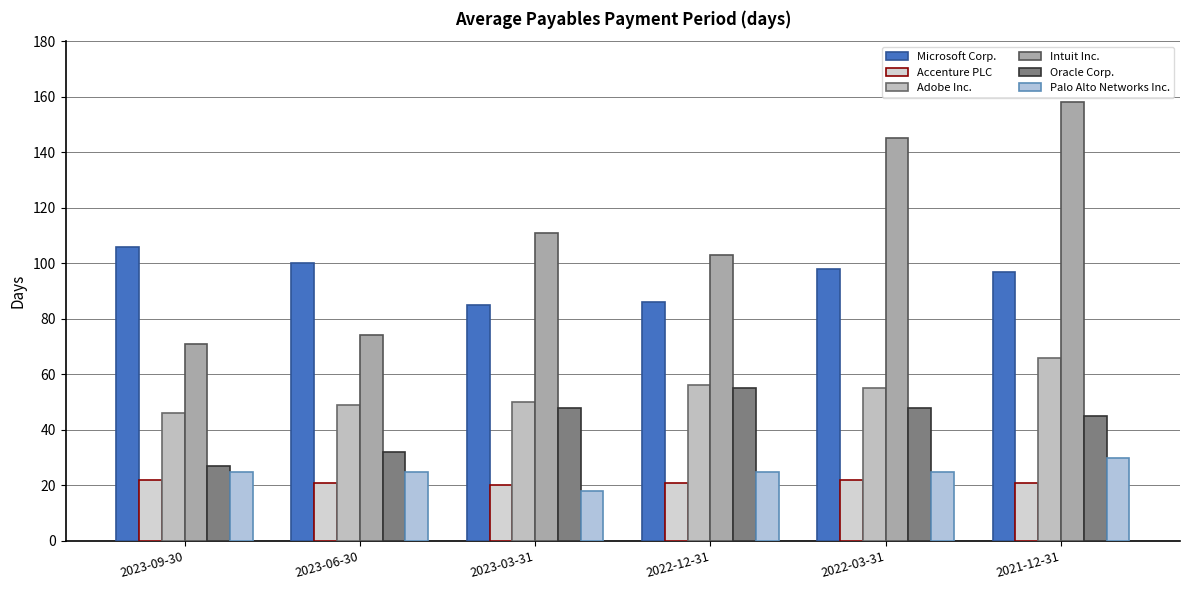

What position from the right is 2021-12-31?

1